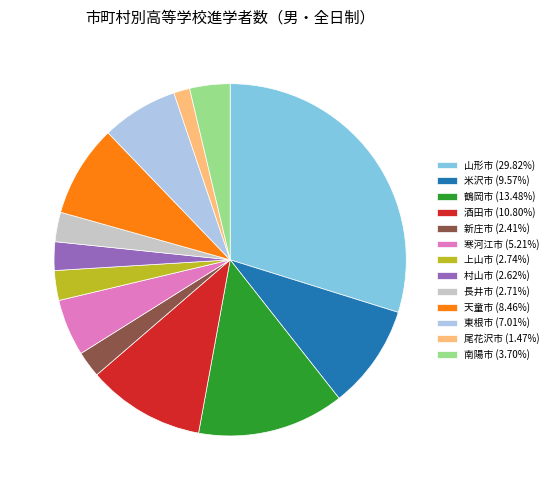

The 南陽市 slice represents 4% of the pie. True or false?

True